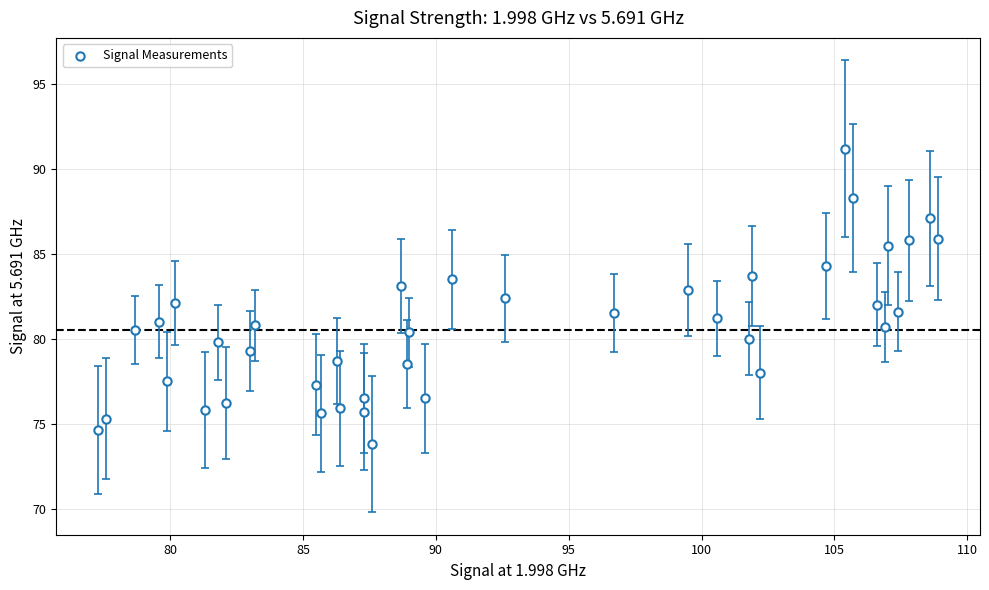

What is the range of Y values (max minus min)?

17.4